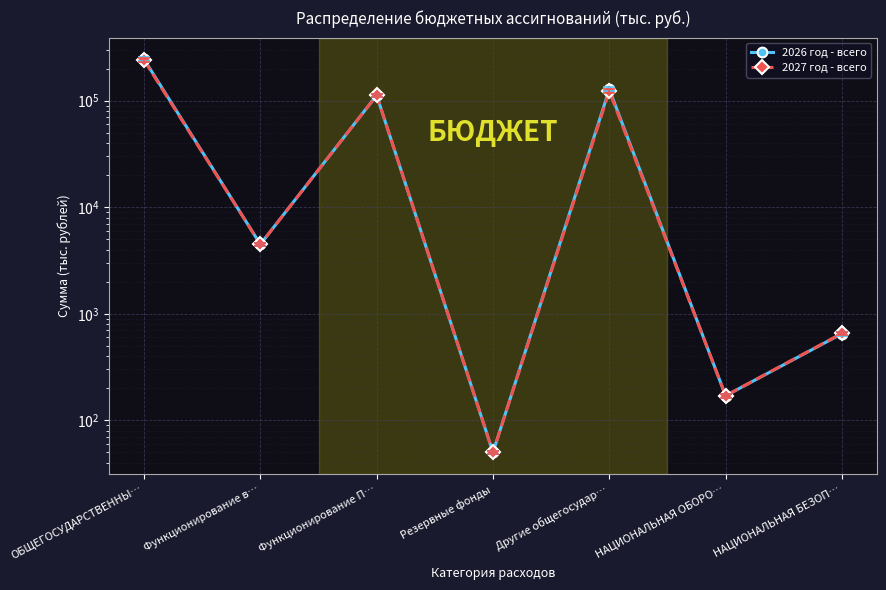

Is it true that 2026 год - всего equals 127783.9 at Другие общегосудар…?

True